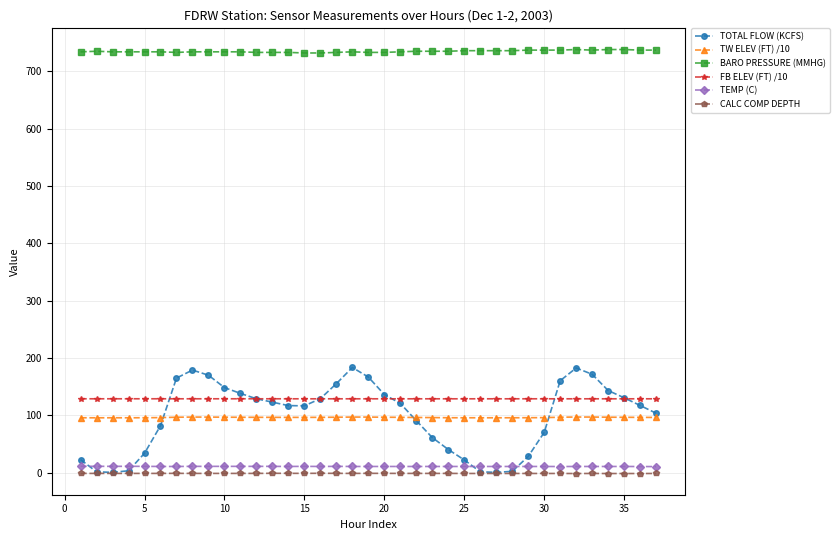

Which series has the widest spread of values?

TOTAL FLOW (KCFS)